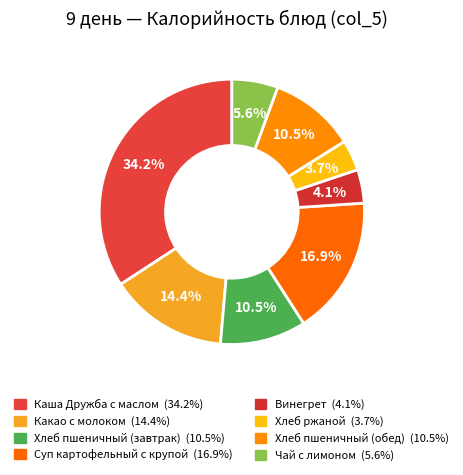

Count the number of slices in the pie.

8